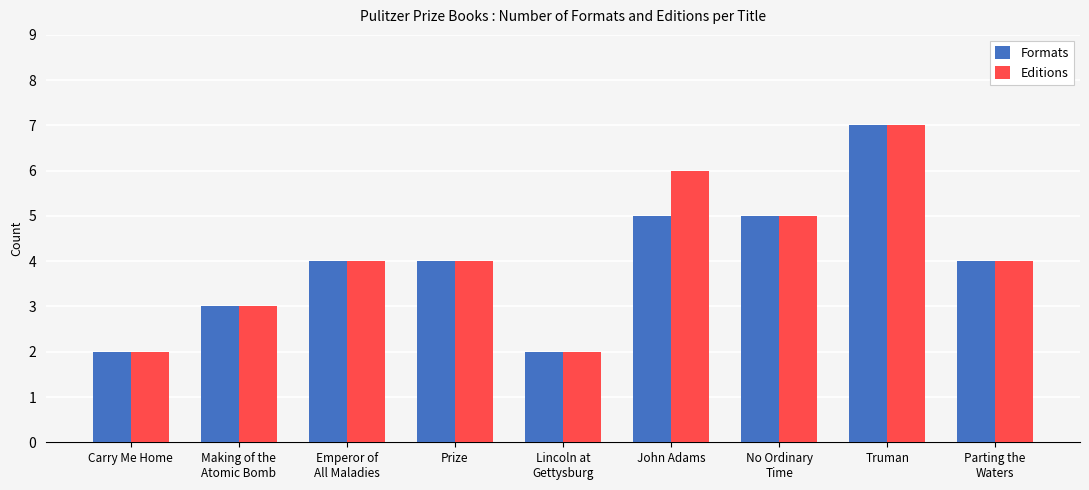

The Formats series shows 2 at Truman. True or false?

False